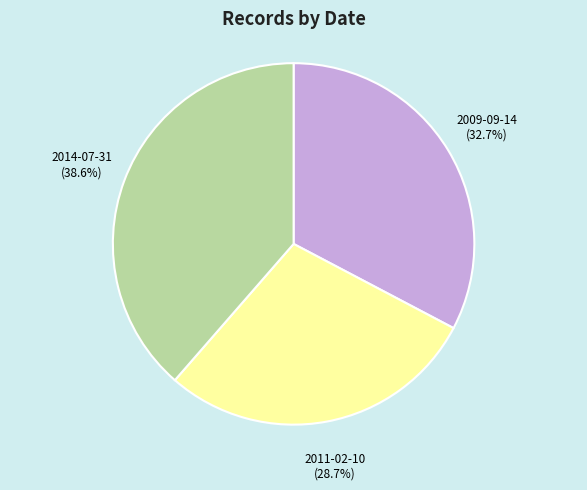

To the nearest percent, what is the average slice percentage?

33%